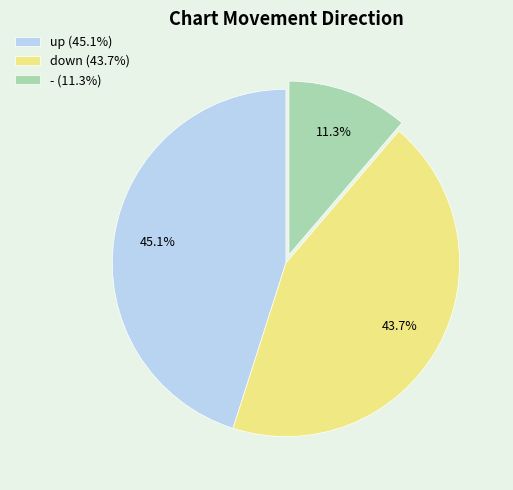

Does any single category account for the majority?

No